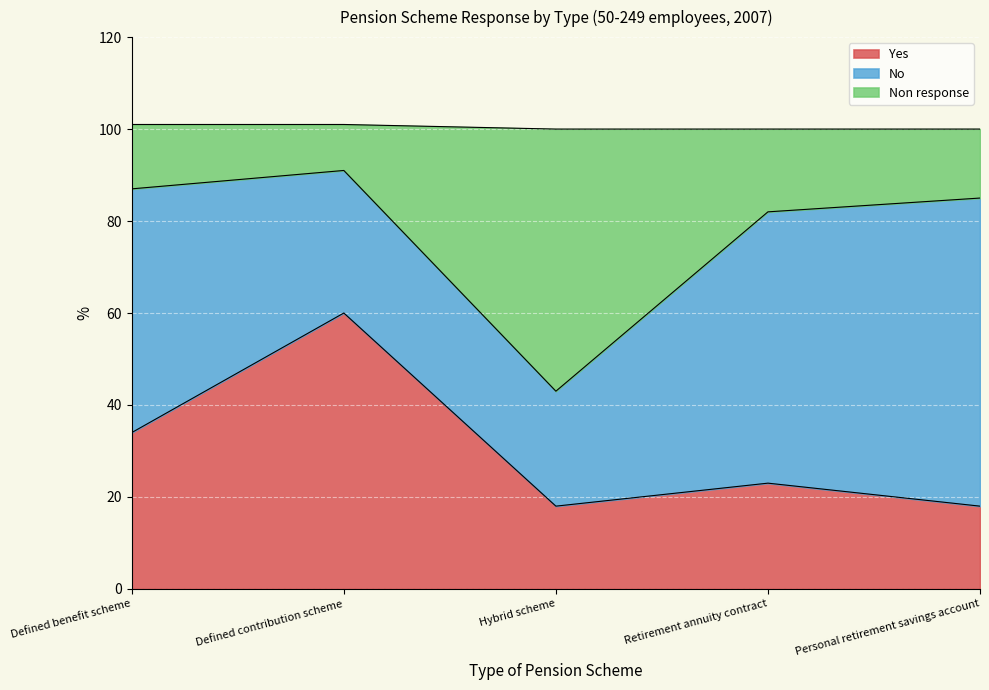

Which category has the highest value in the Yes series?

Defined contribution scheme